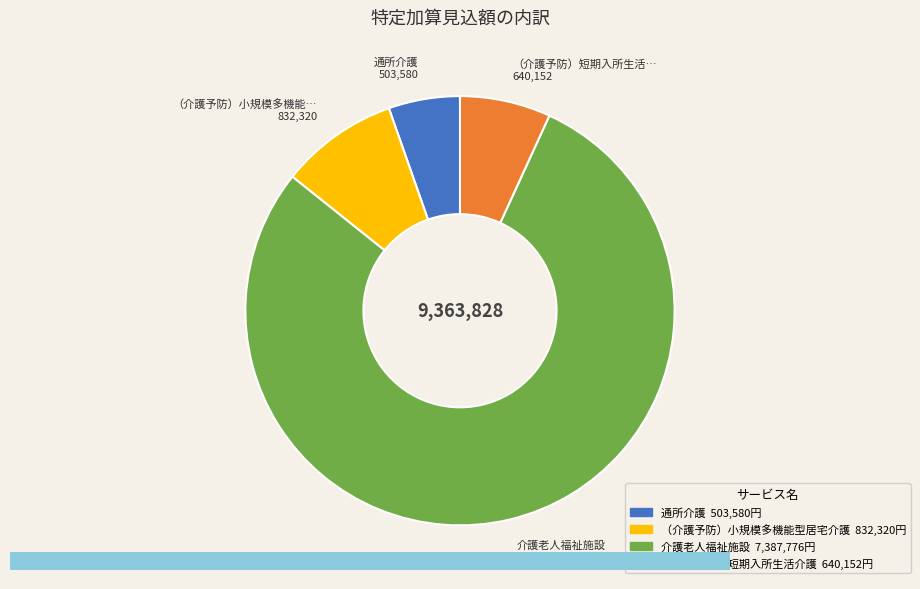

Count the number of slices in the pie.

4